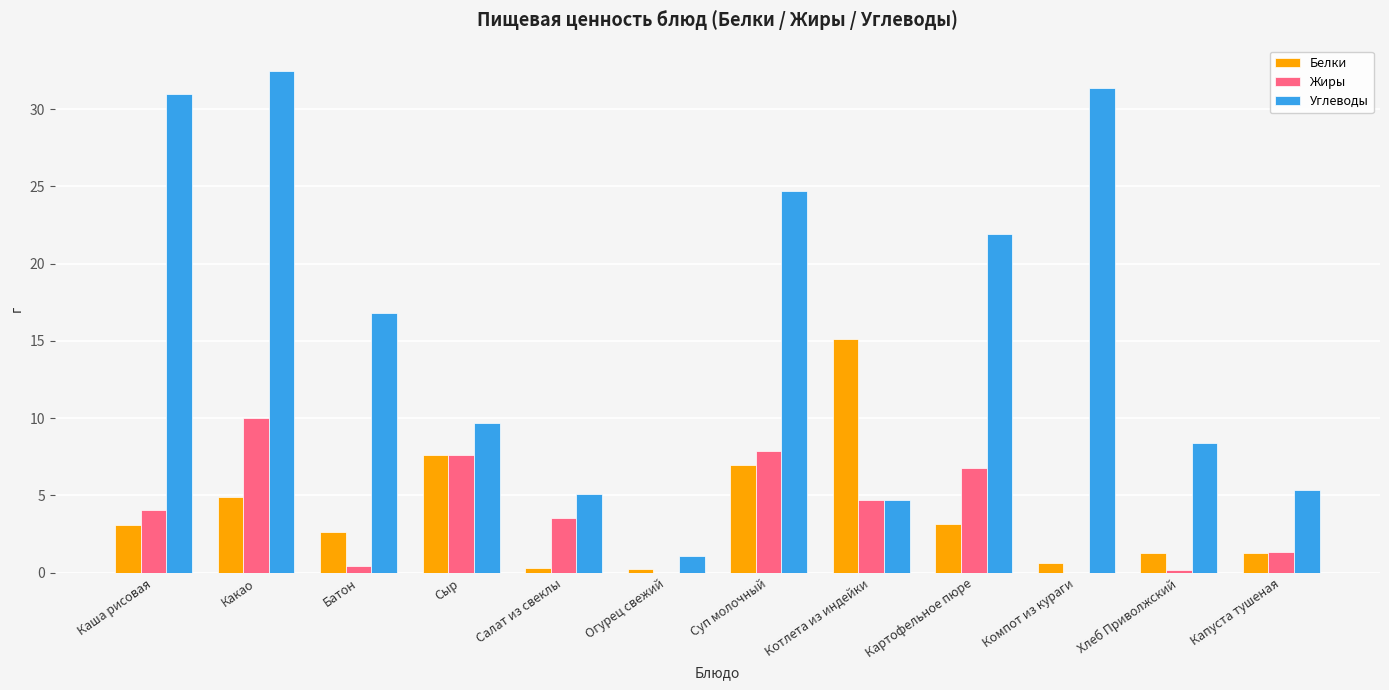

Which category has the highest value across all series?

Какао